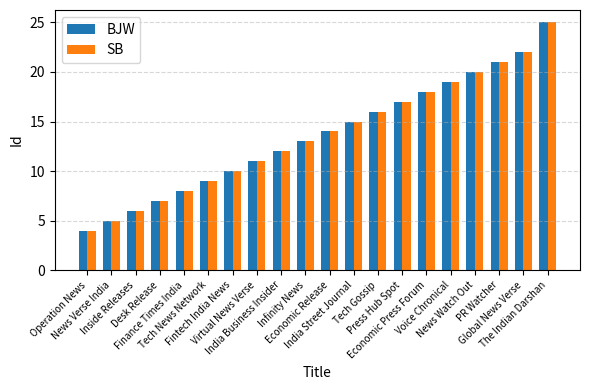

What is the maximum value shown in the chart?

25